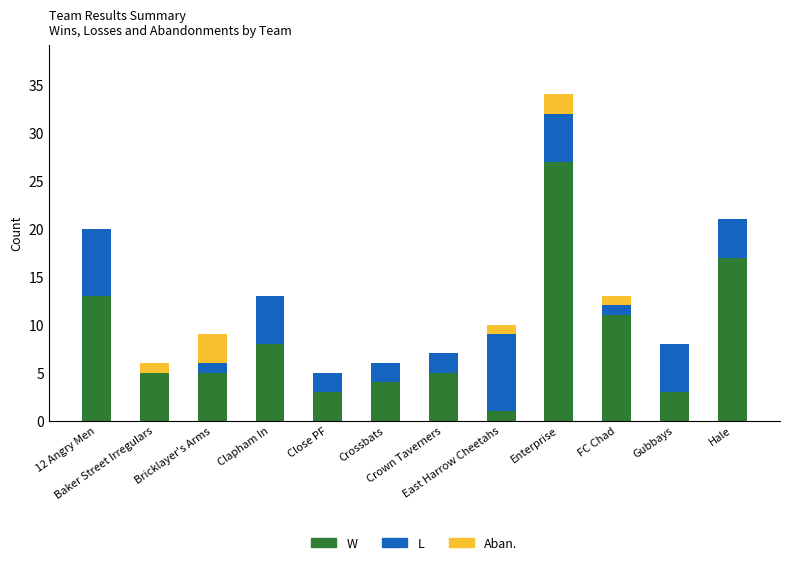

What is the maximum value for W?

27